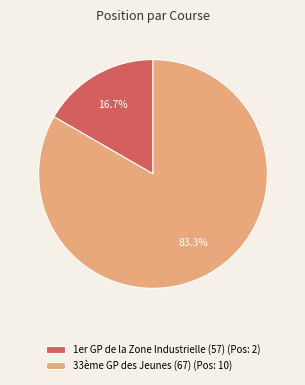

To the nearest percent, what portion does 1er GP de la Zone Industrielle (57) represent?

17%